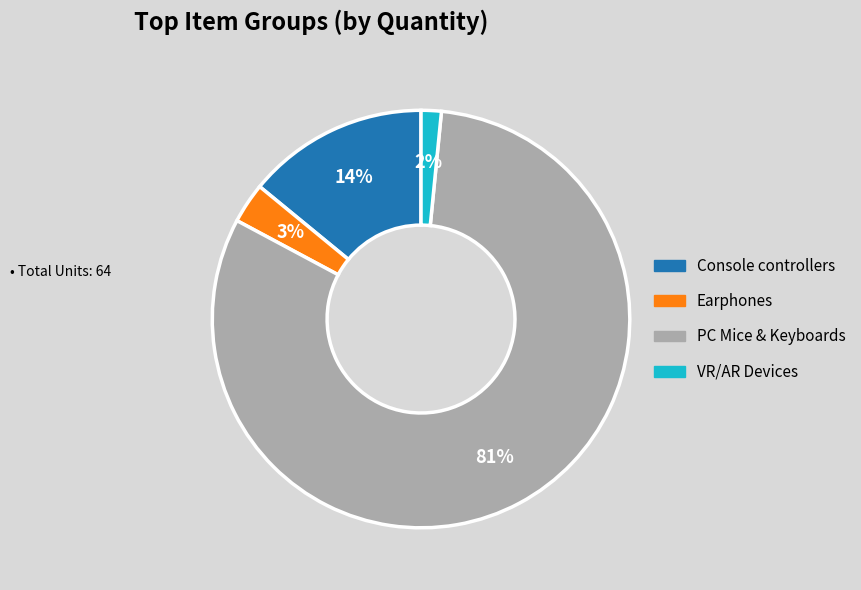

What percentage is the Console controllers slice, to the nearest percent?

14%